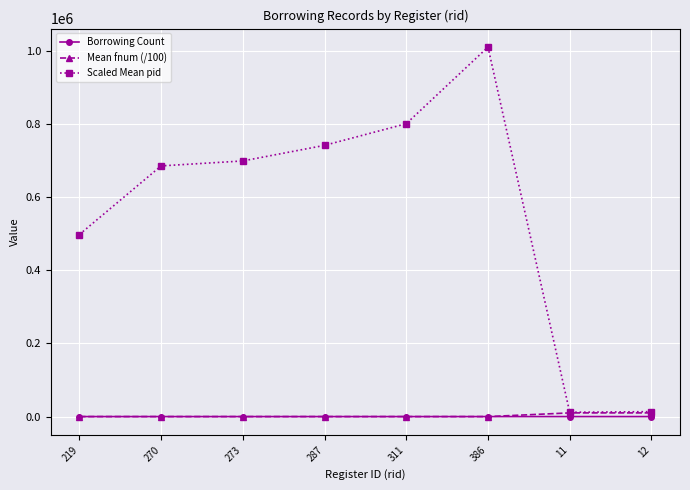

What is the maximum value for Scaled Mean pid?

1010490.1